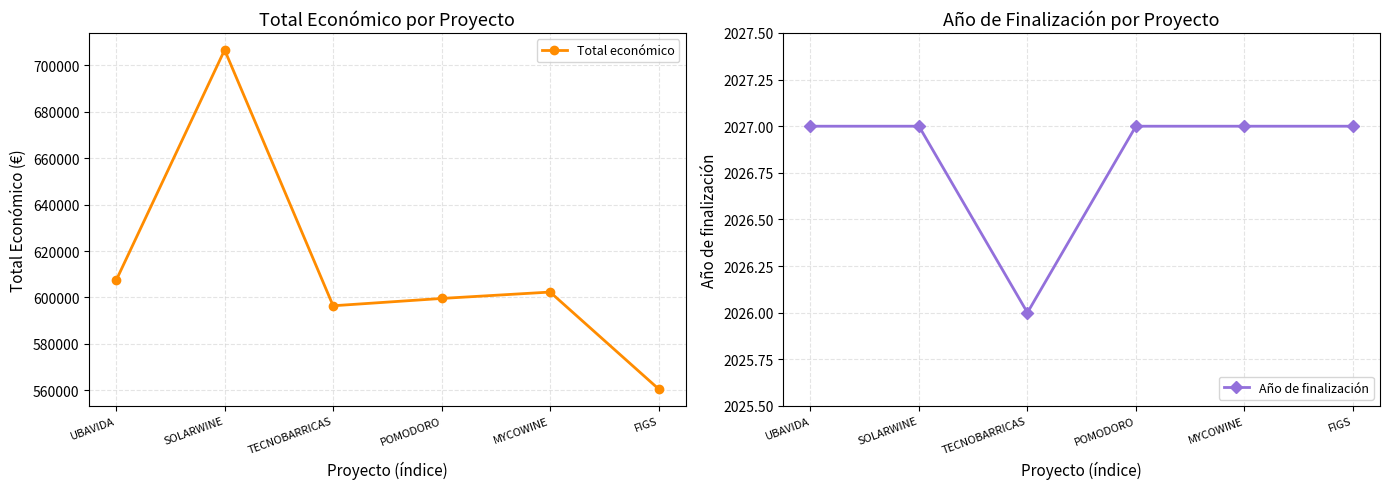

Which category has the lowest value in the Año de finalización series?

TECNOBARRICAS